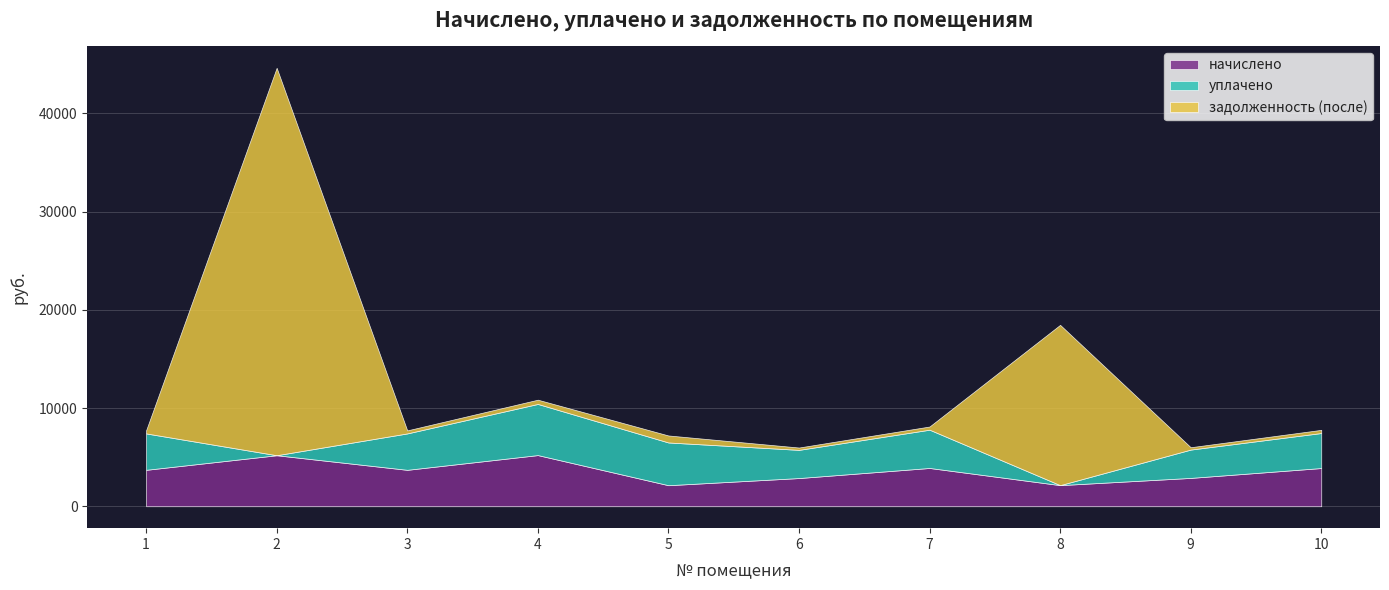

How many interior local valleys does the начислено series have?

3